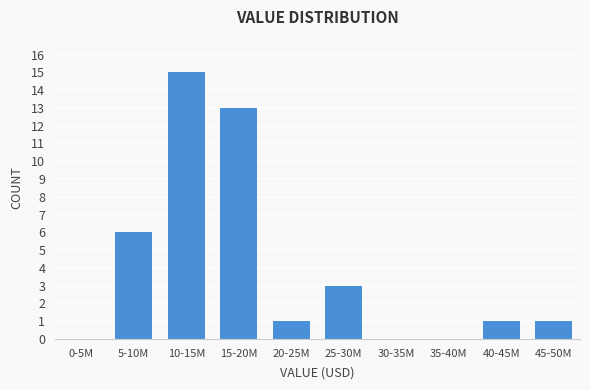

Reading left to right, list all the values displayed in this chart.

0-5M=0	5-10M=6	10-15M=15	15-20M=13	20-25M=1	25-30M=3	30-35M=0	35-40M=0	40-45M=1	45-50M=1